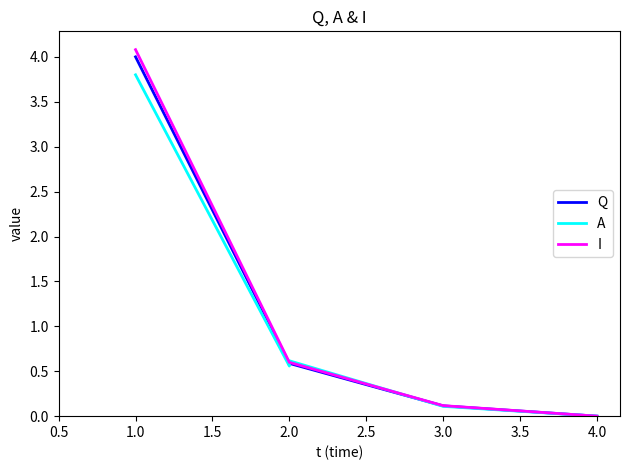

List the series in order of their peak value, lowest first.

A, Q, I